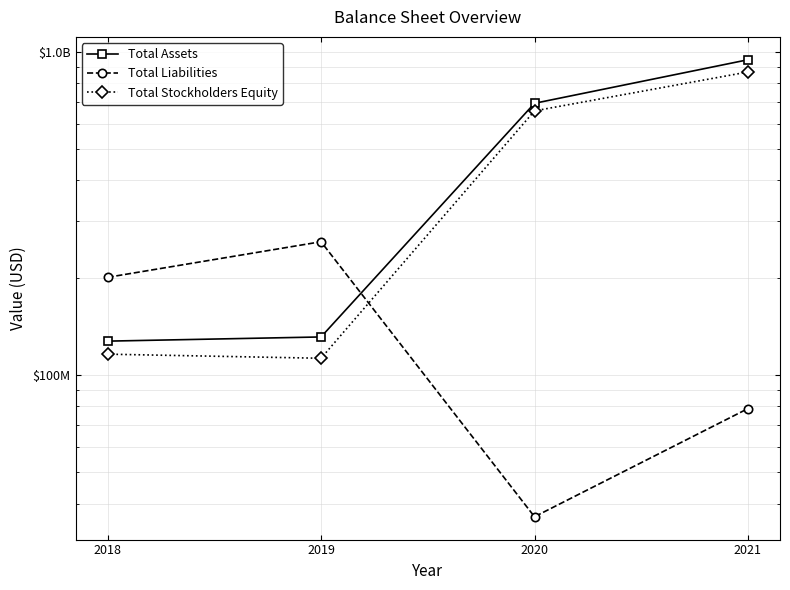

Rank the series by their maximum value, from lowest to highest.

Total Liabilities, Total Stockholders Equity, Total Assets